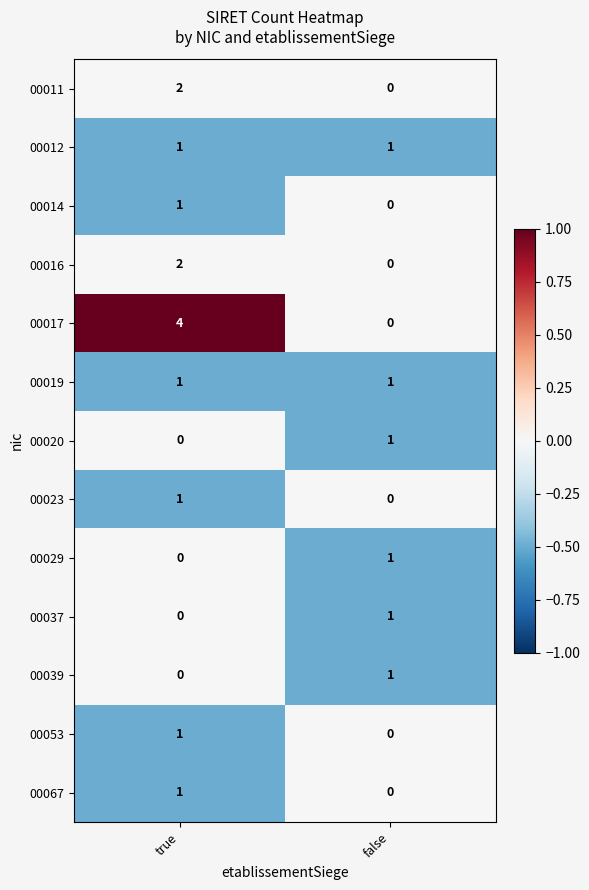

At which category does the chart reach its peak across all series?

true